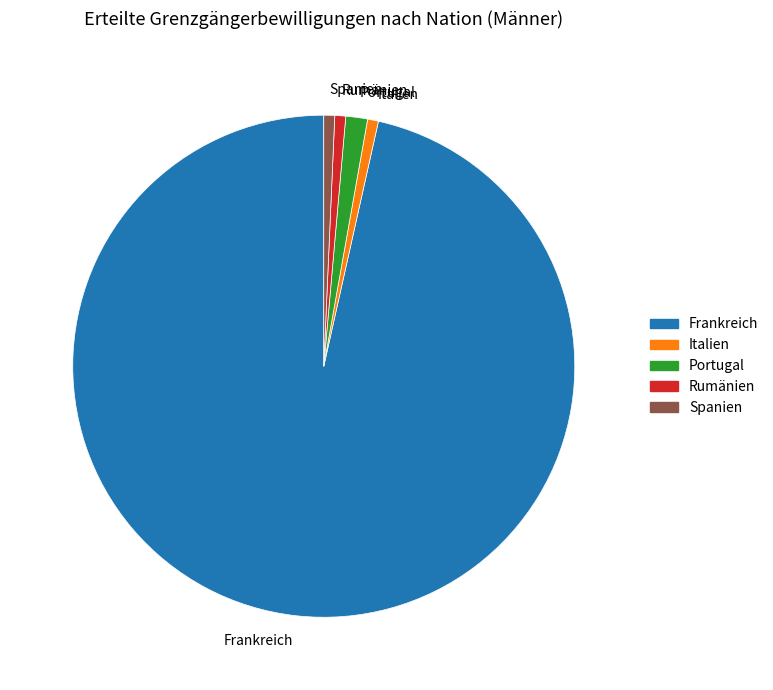

Between Portugal and Frankreich, which is larger?

Frankreich